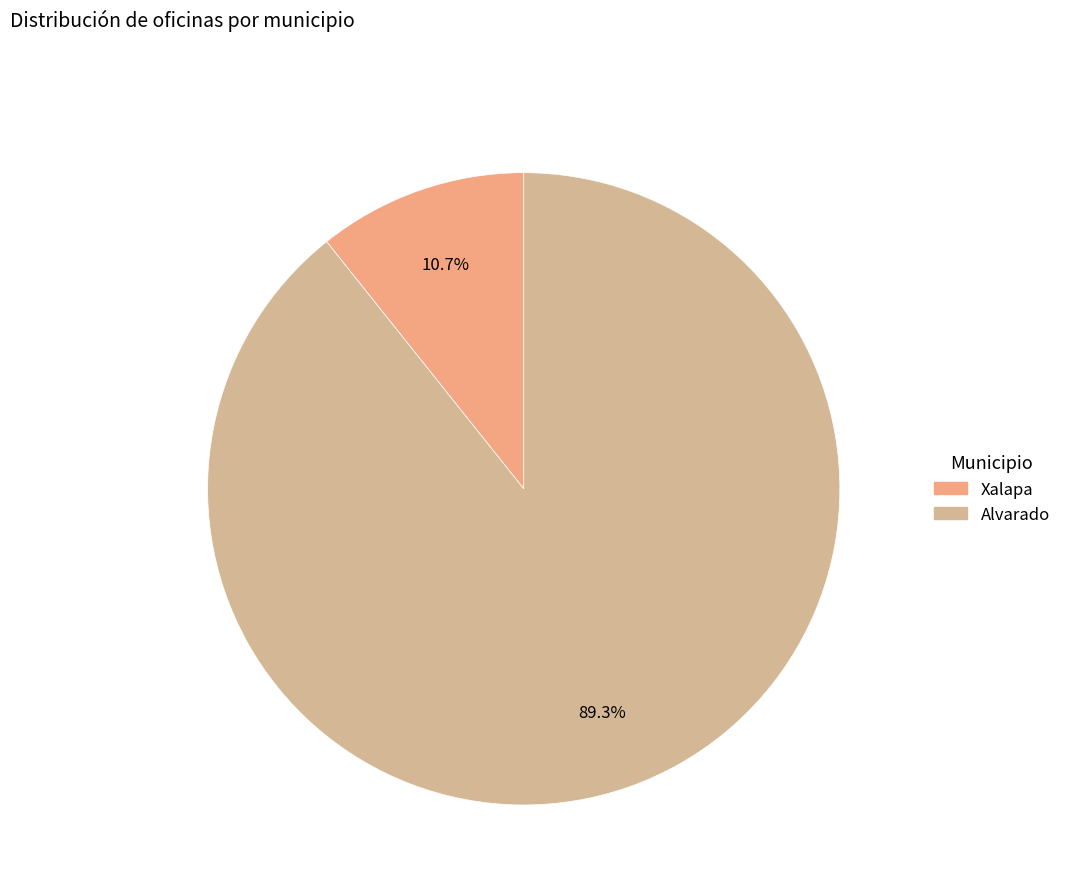

To the nearest percent, what is the difference between the Xalapa and Alvarado slice percentages?

79%